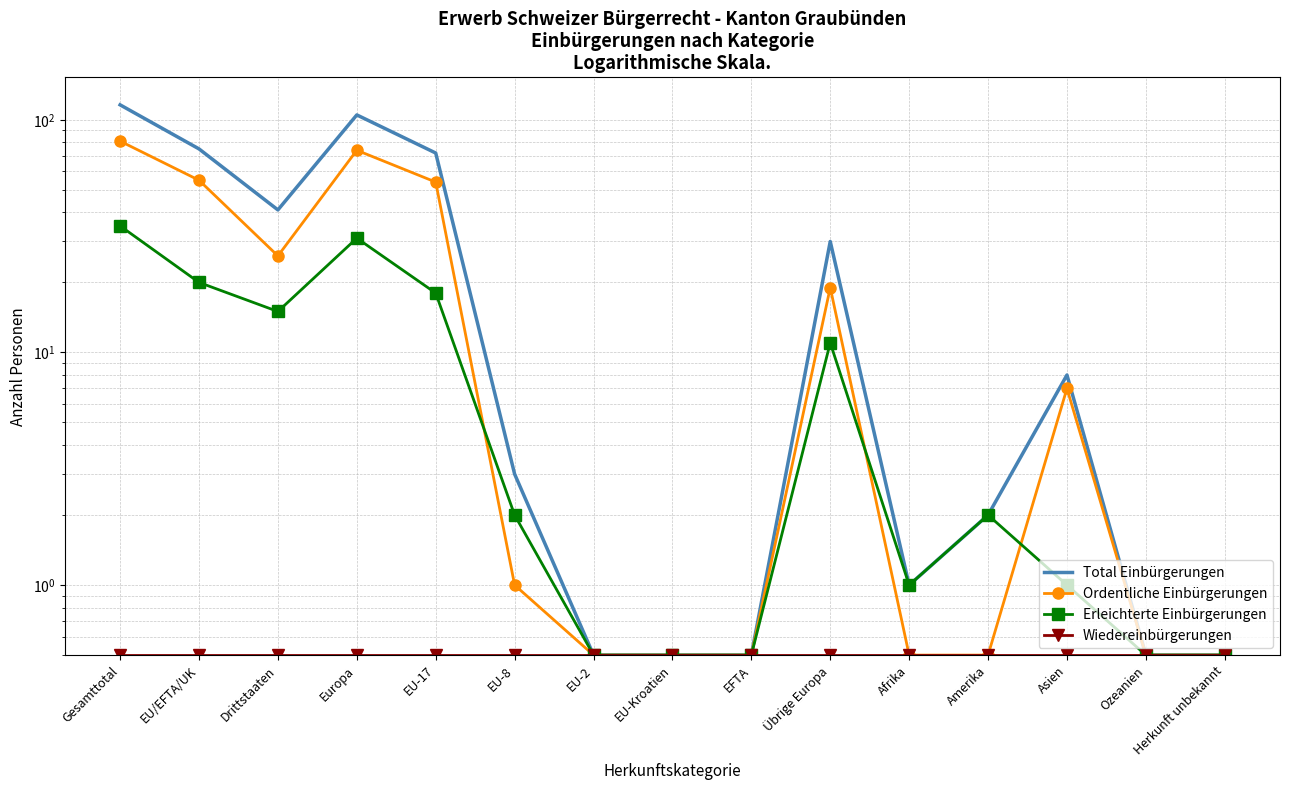

Which label corresponds to the largest value in the chart?

Gesamttotal